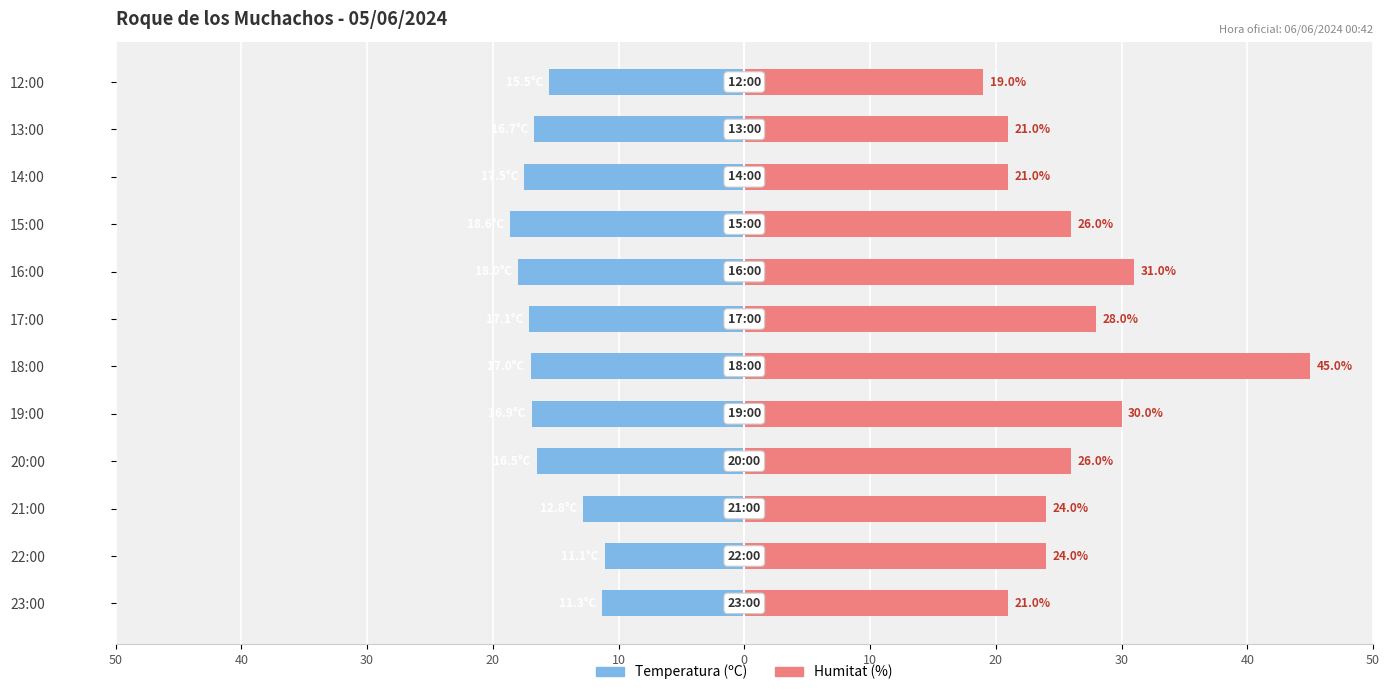

Rank the series by their average value, from lowest to highest.

Temperatura (ºC), Humitat (%)